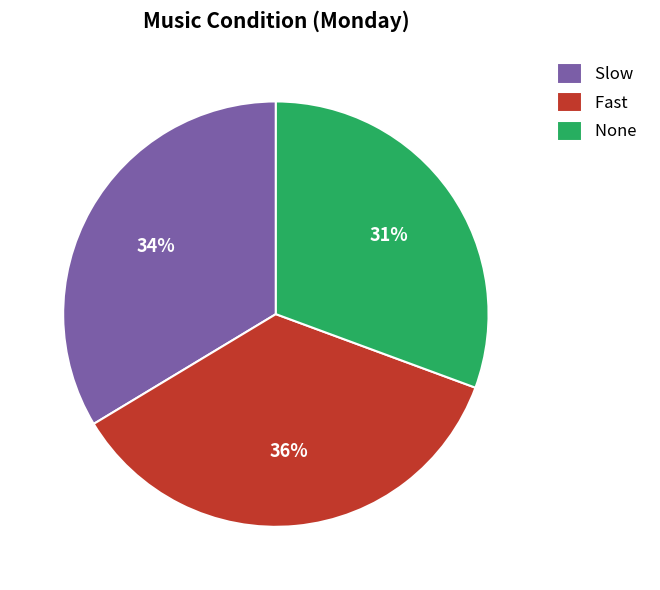

What is the smallest slice in the pie chart?

None